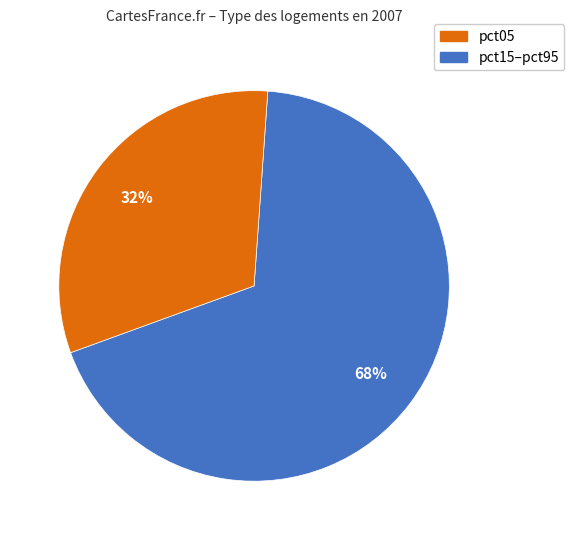

Does any single category account for the majority?

Yes